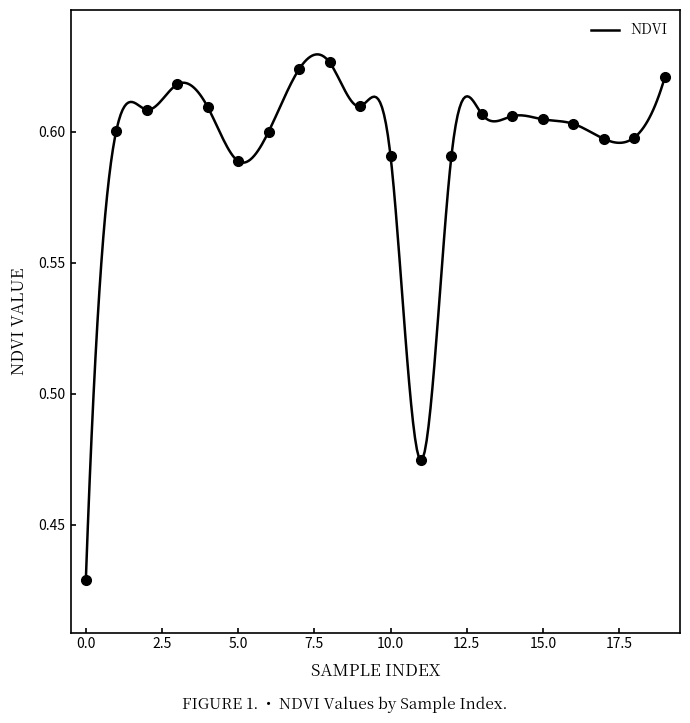

Reading left to right, list all the values displayed in this chart.

0.4	0.6	0.6	0.6	0.6	0.6	0.6	0.6	0.6	0.6	0.6	0.5	0.6	0.6	0.6	0.6	0.6	0.6	0.6	0.6